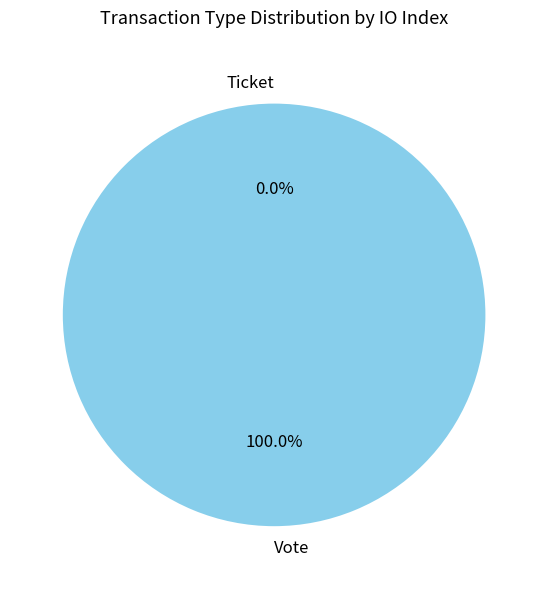

What percentage do Ticket and Vote together represent?

100.0%